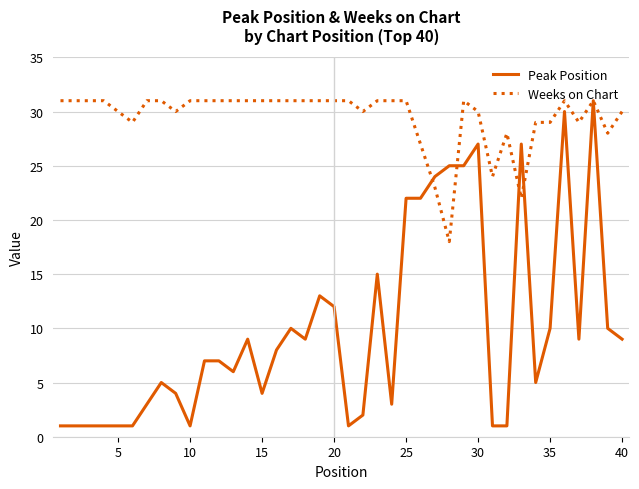

List the series in order of their overall mean, highest first.

Weeks on Chart, Peak Position